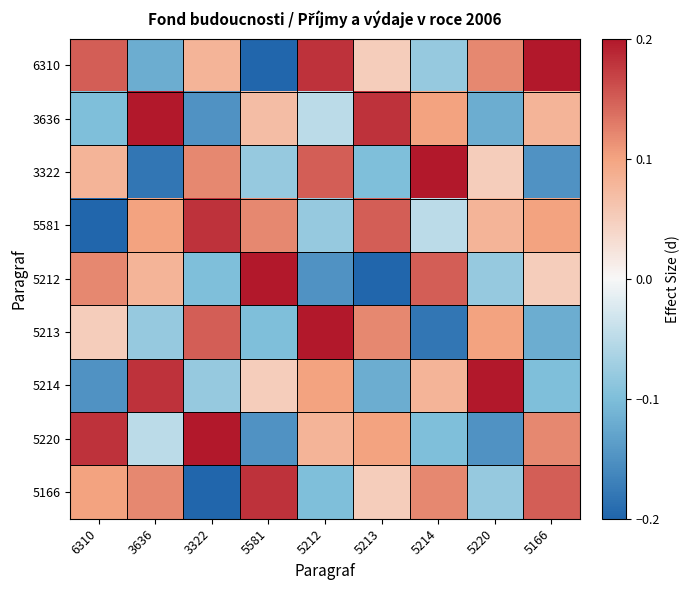

Reading left to right, what are all the values shown in this chart?

6310: 6310=0.1	3636=-0.1	3322=0.1	5581=-0.2	5212=0.2	5213=0.1	5214=-0.1	5220=0.1	5166=0.2
3636: 6310=-0.1	3636=0.2	3322=-0.1	5581=0.1	5212=-0.1	5213=0.2	5214=0.1	5220=-0.1	5166=0.1
3322: 6310=0.1	3636=-0.2	3322=0.1	5581=-0.1	5212=0.1	5213=-0.1	5214=0.2	5220=0.1	5166=-0.1
5581: 6310=-0.2	3636=0.1	3322=0.2	5581=0.1	5212=-0.1	5213=0.1	5214=-0.1	5220=0.1	5166=0.1
5212: 6310=0.1	3636=0.1	3322=-0.1	5581=0.2	5212=-0.1	5213=-0.2	5214=0.1	5220=-0.1	5166=0.1
5213: 6310=0.1	3636=-0.1	3322=0.1	5581=-0.1	5212=0.2	5213=0.1	5214=-0.2	5220=0.1	5166=-0.1
5214: 6310=-0.1	3636=0.2	3322=-0.1	5581=0.1	5212=0.1	5213=-0.1	5214=0.1	5220=0.2	5166=-0.1
5220: 6310=0.2	3636=-0.1	3322=0.2	5581=-0.1	5212=0.1	5213=0.1	5214=-0.1	5220=-0.1	5166=0.1
5166: 6310=0.1	3636=0.1	3322=-0.2	5581=0.2	5212=-0.1	5213=0.1	5214=0.1	5220=-0.1	5166=0.1